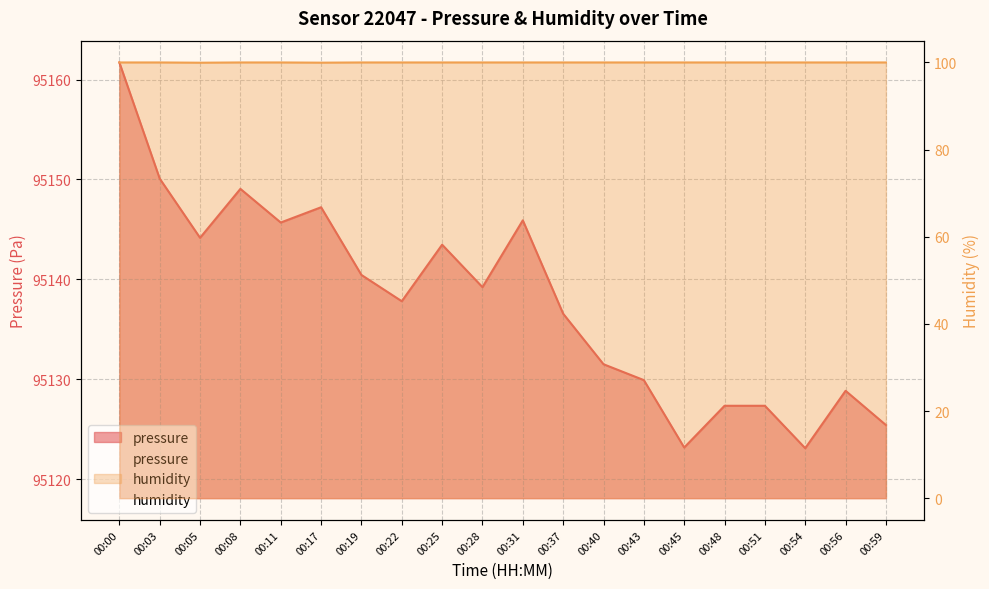

True or false: pressure and humidity cross at least once.

False